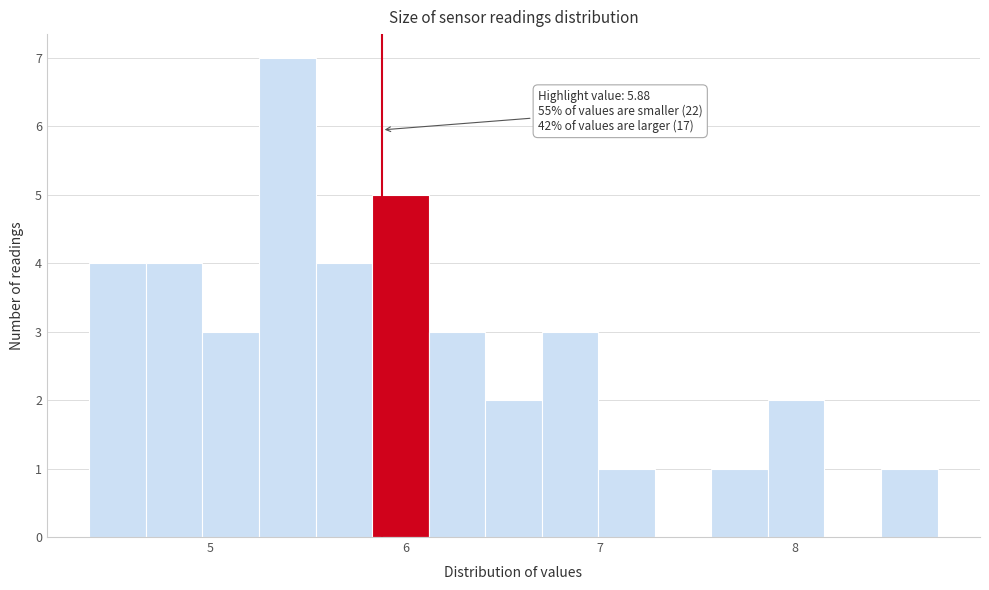

Around what value on the x-axis is the tallest bar? Give the approximate position of its centre, as read against the axis.

5.4